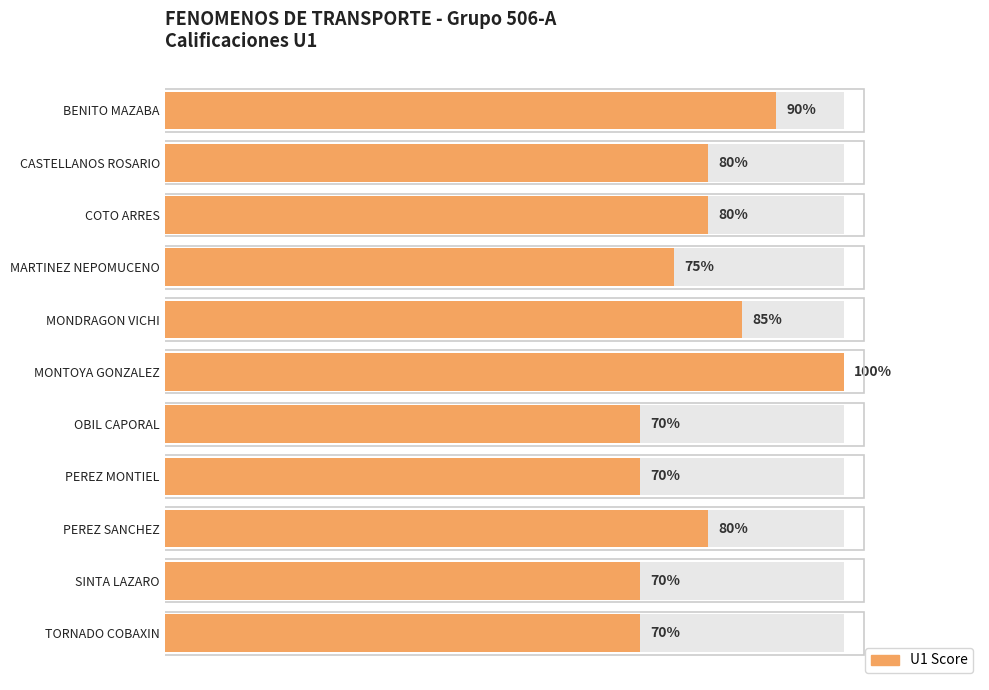

What is the value of the 7th bar from the left?

70